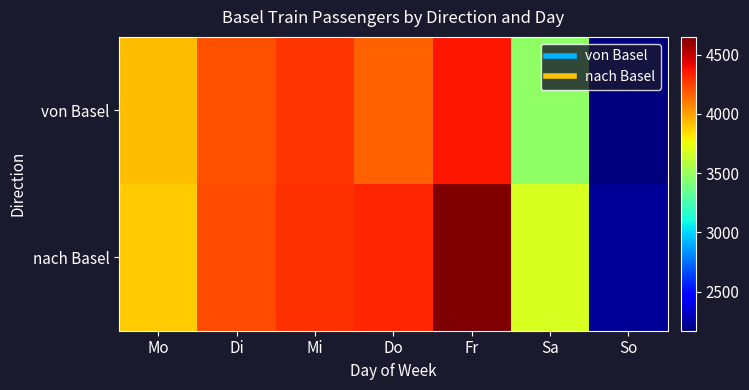

Rank the series at Di from highest to lowest value.

nach Basel, von Basel